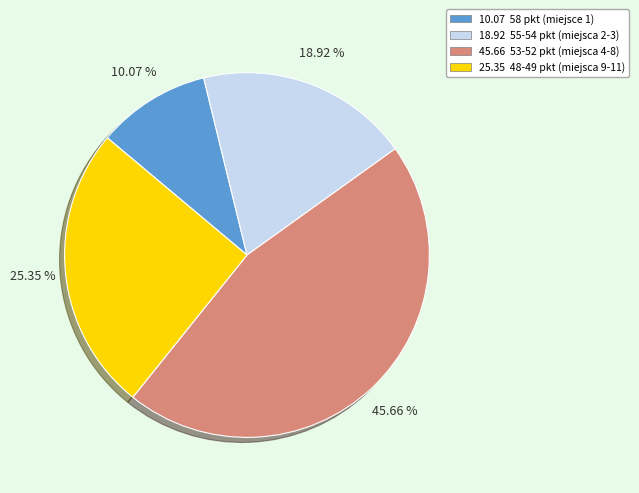

Is there a majority slice in this chart?

No